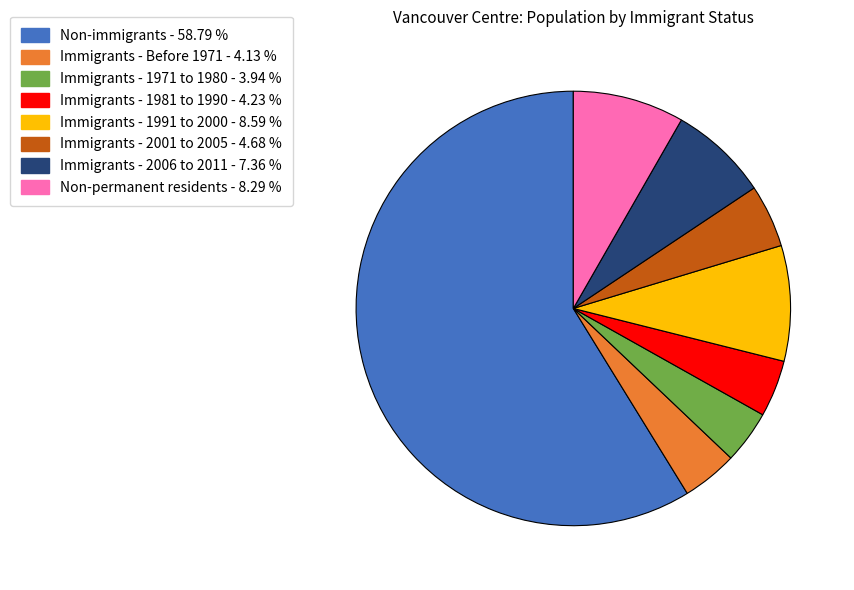

Count the number of slices in the pie.

8